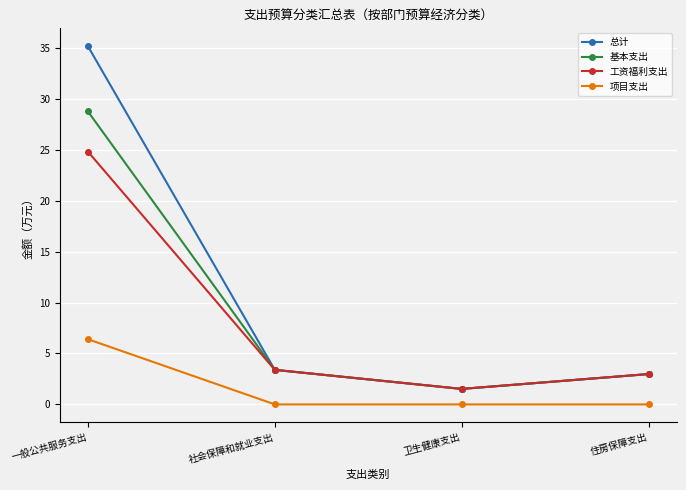

Which category has the highest value in the 基本支出 series?

一般公共服务支出